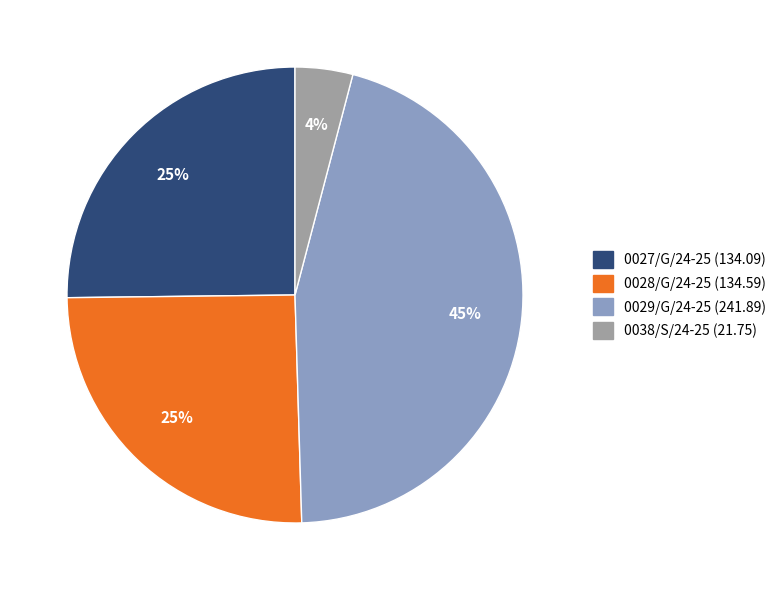

What percentage is the 0029/G/24-25 slice, to the nearest percent?

45%